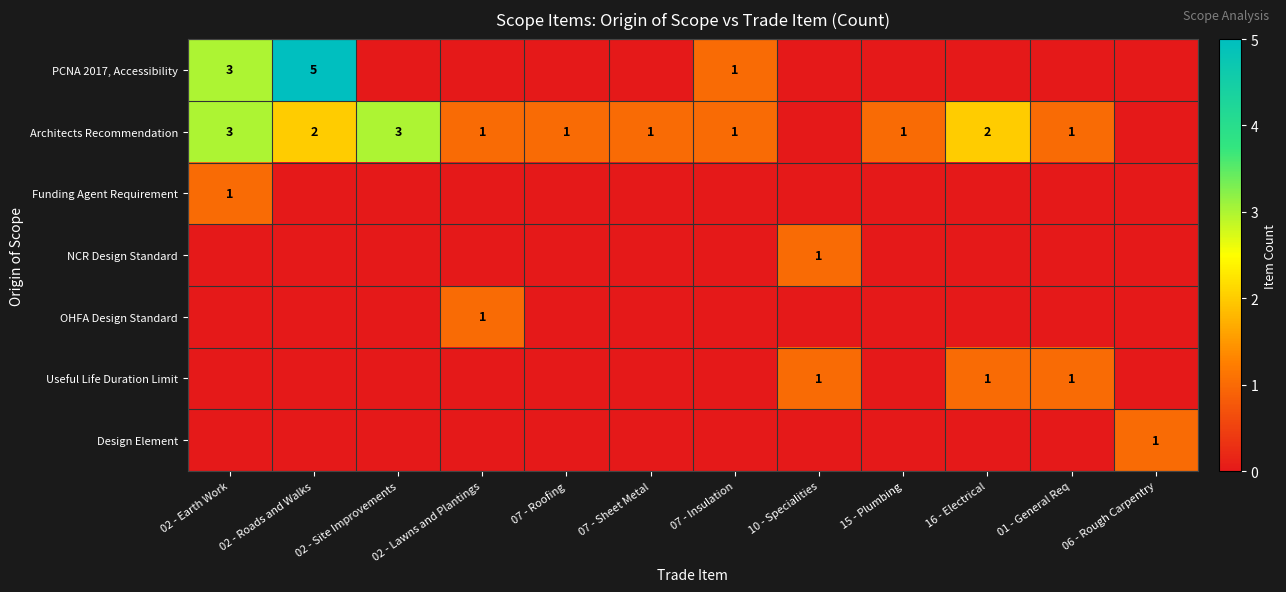

The value of Architects Recommendation at 02 - Lawns and Plantings is 1. True or false?

True